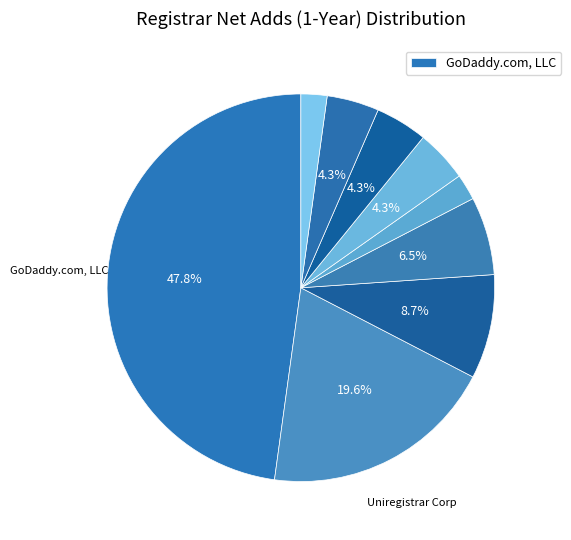

Is there any slice that represents more than half of the pie?

No